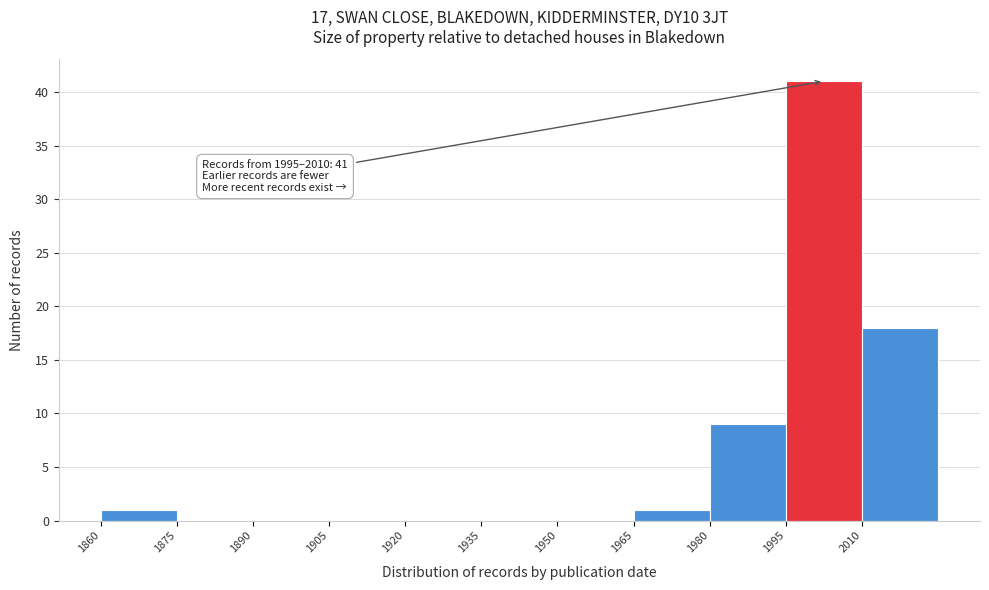

Over which range of the x-axis is the bar tallest?

1995 to 2010